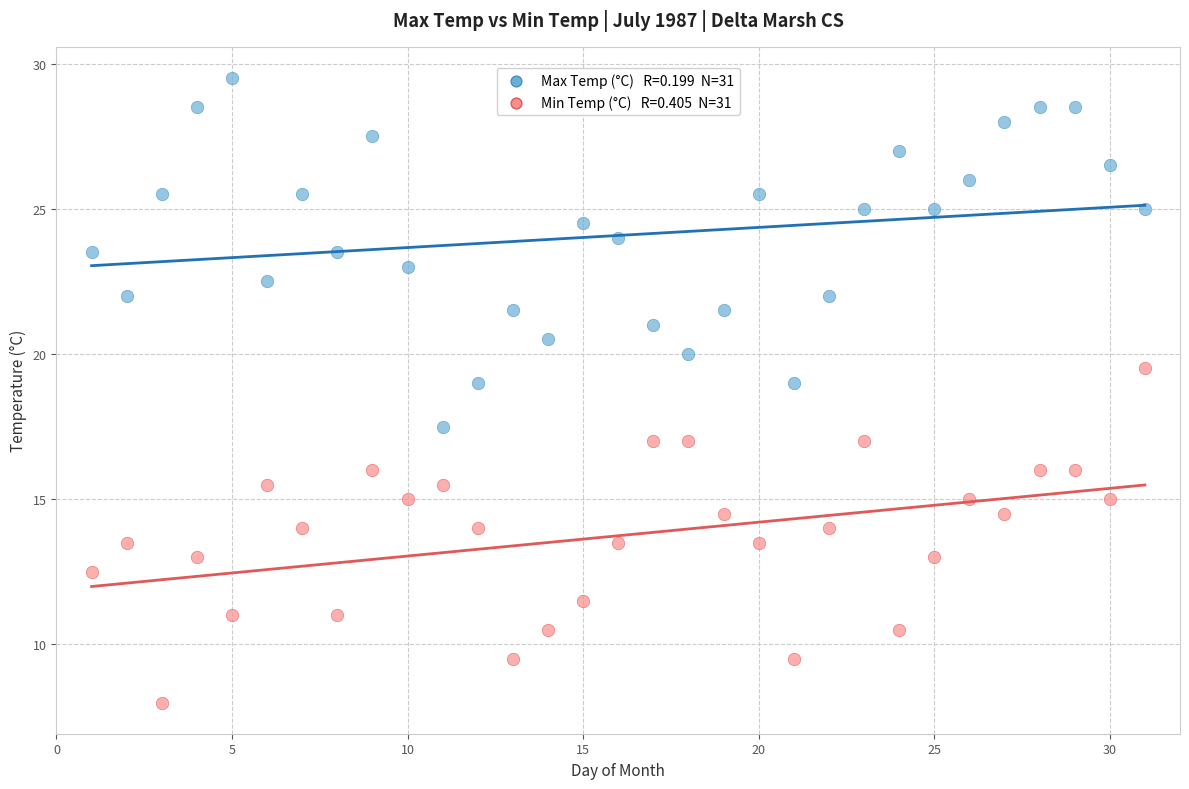

Across all data points, what is the range of X values (max minus min)?

30.0